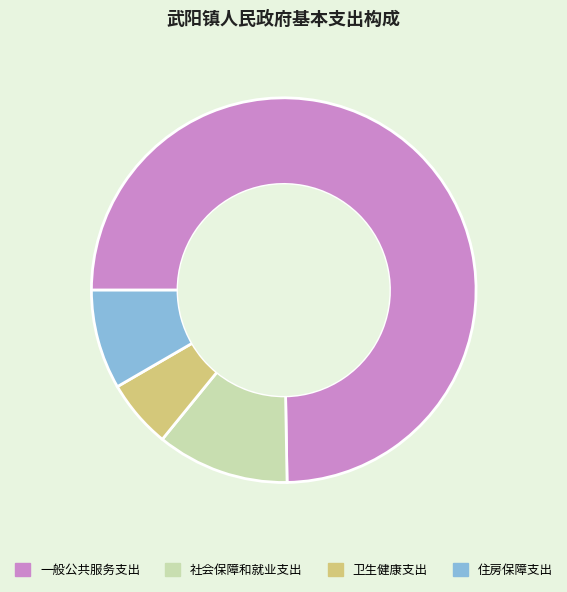

True or false: 卫生健康支出 accounts for 6% of the total.

True